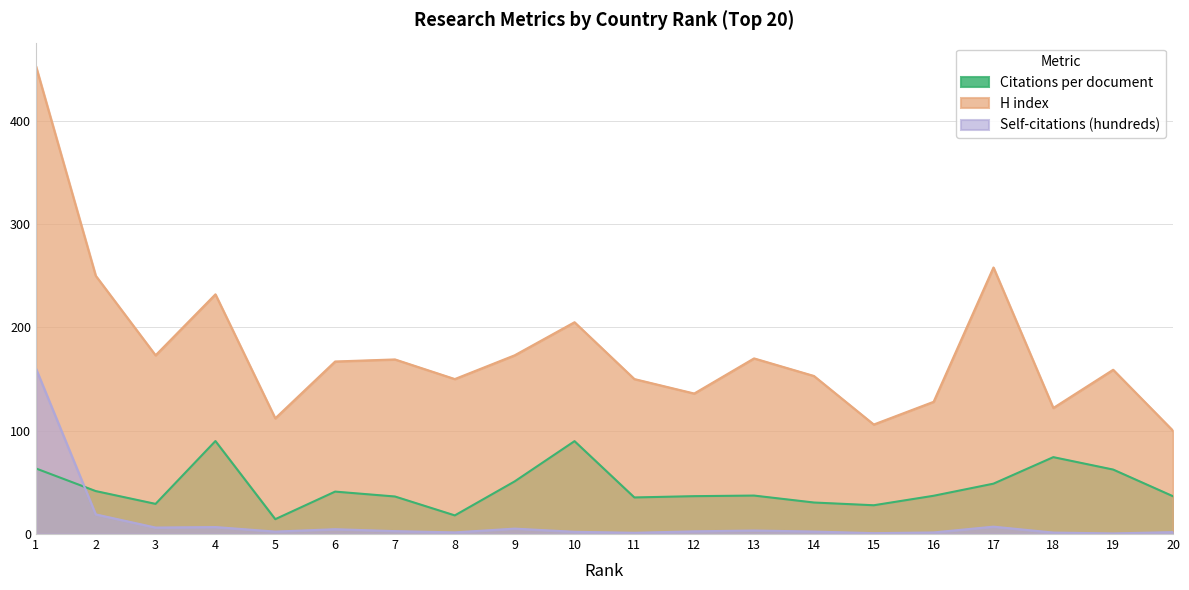

At which category does Citations per document reach its first local valley?

3